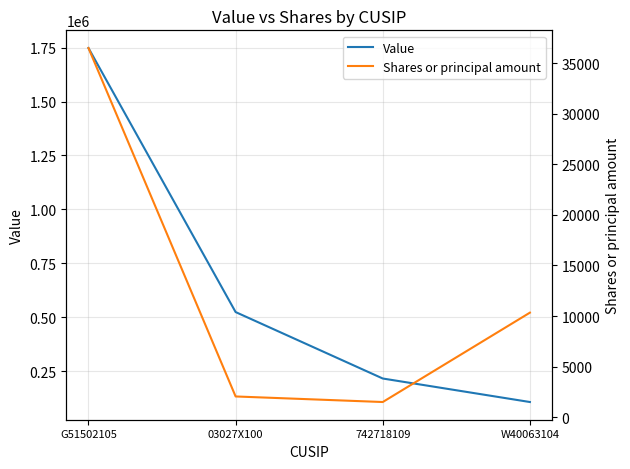

What is the difference between the second highest and second lowest values in the Value series?

308000